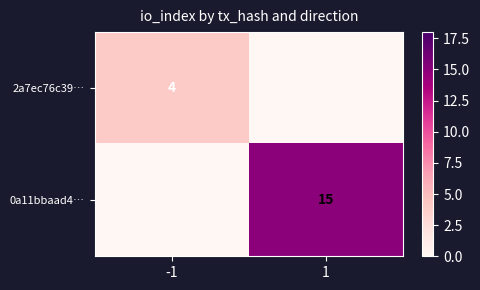

At how many categories does at least one series exceed 9?

1